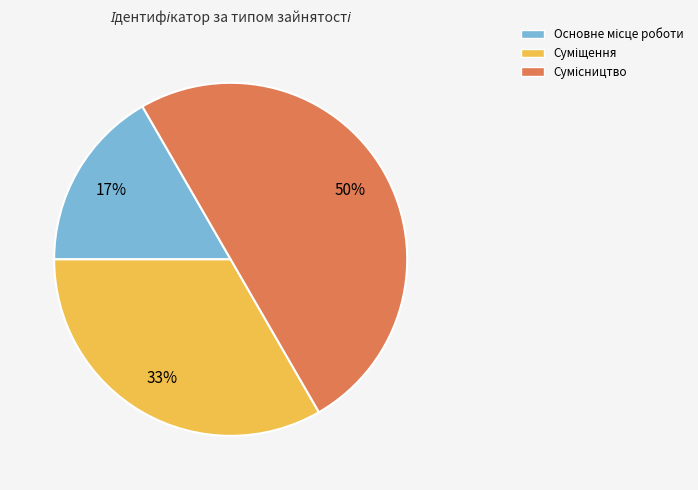

To the nearest percent, what is the difference between the largest and smallest slice percentages?

33%